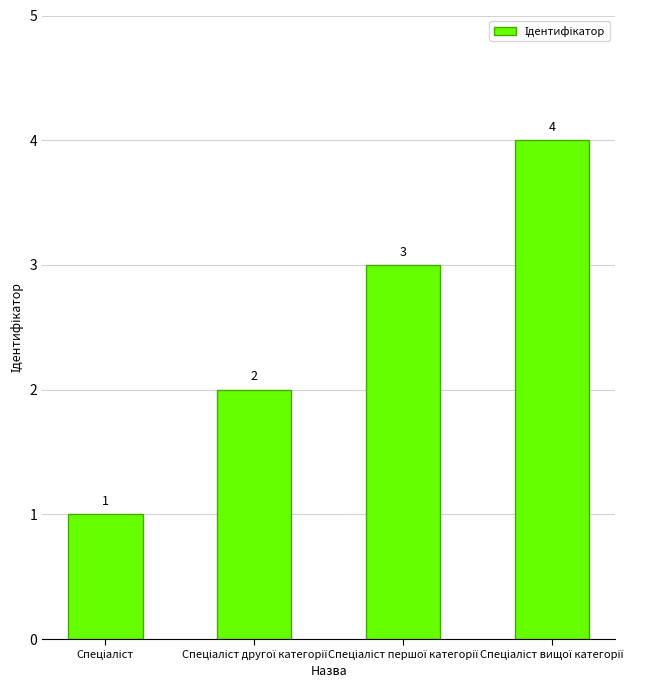

How many data points does each series have?

4